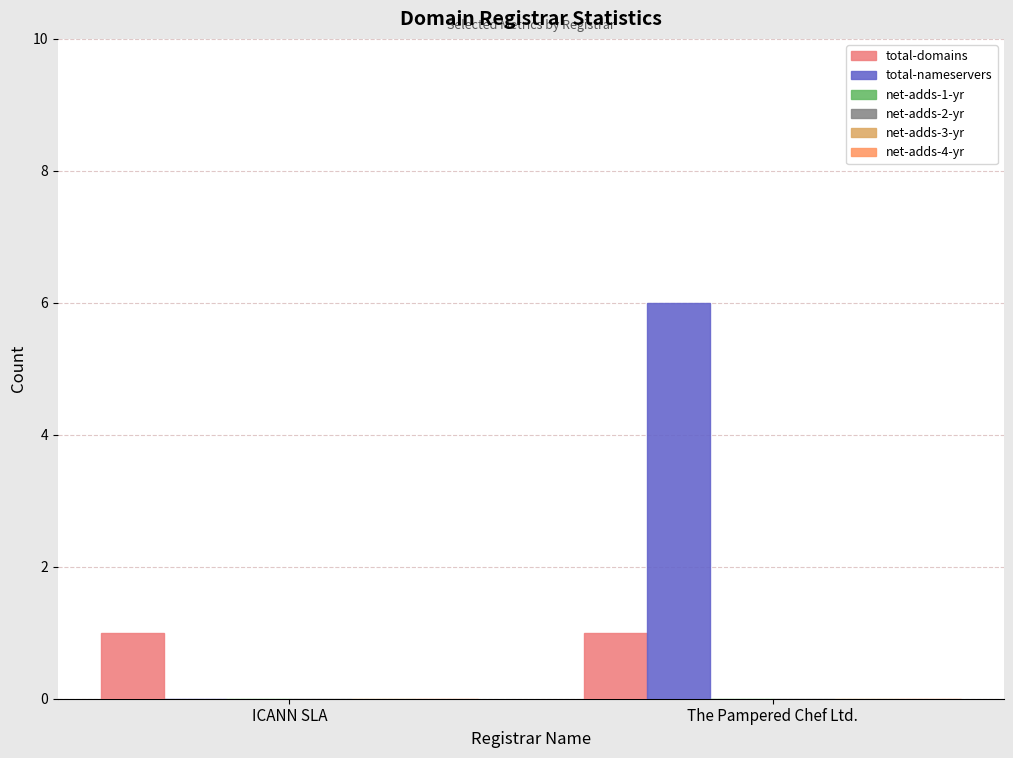

At which label is total-domains closest to 1?

ICANN SLA